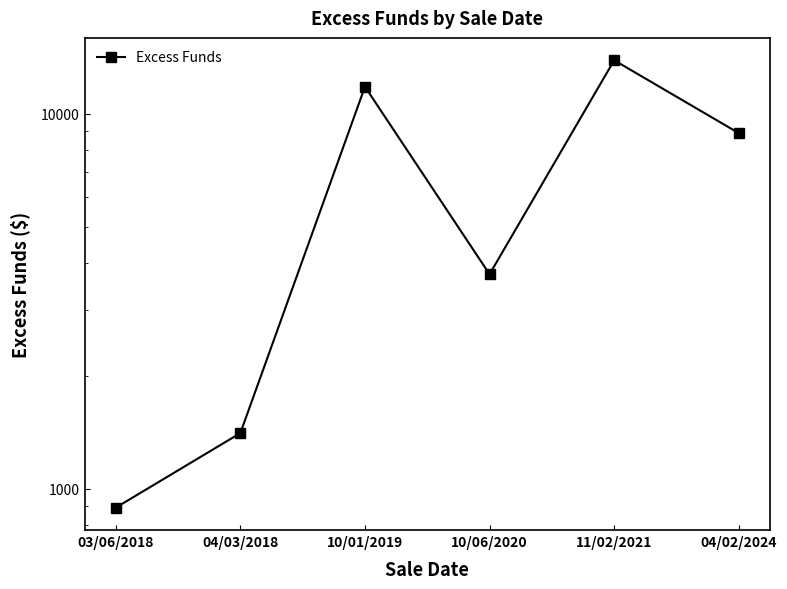

Approximately how many times larger is the value at 10/01/2019 compared to 11/02/2021?

0.9